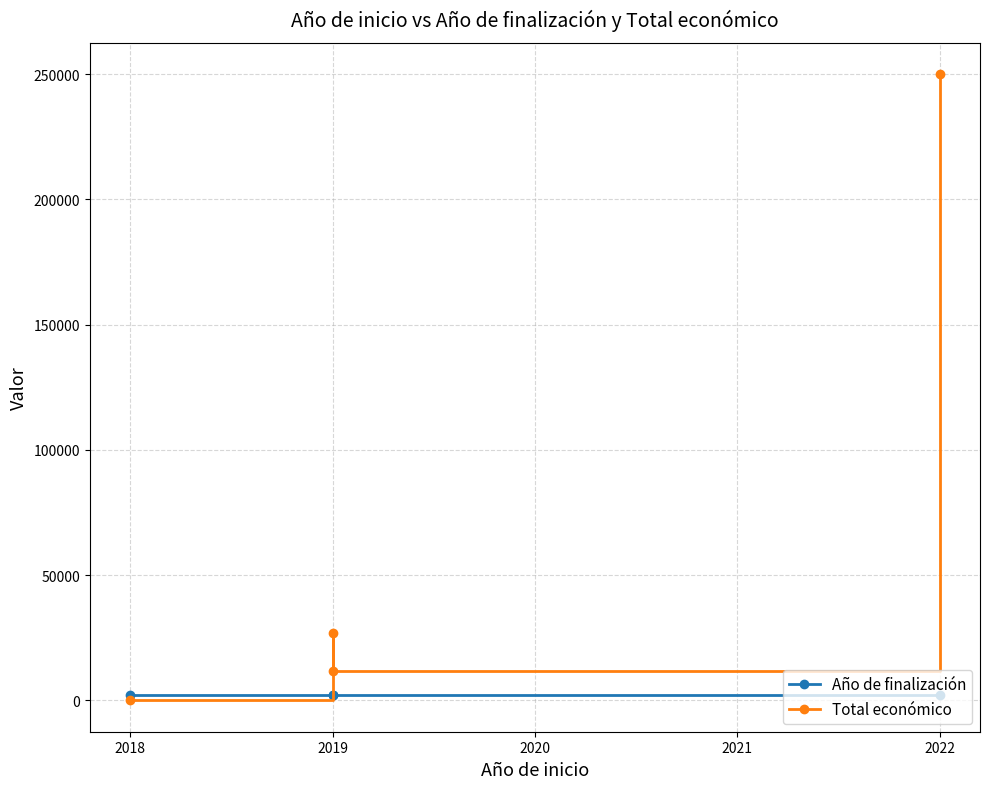

True or false: Total económico has a value of 41243 at 2019.

False